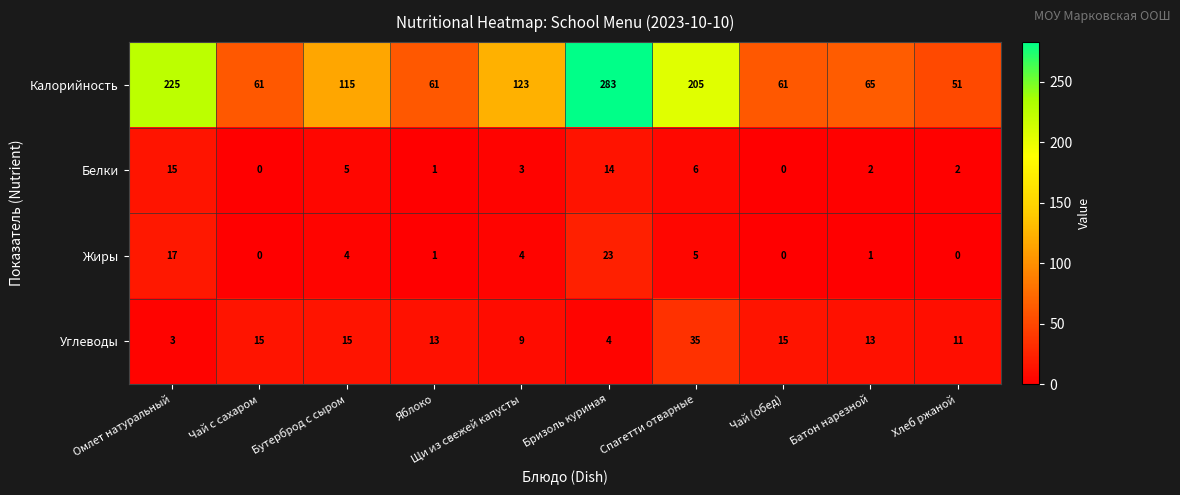

What is the sum of all Жиры values?

55